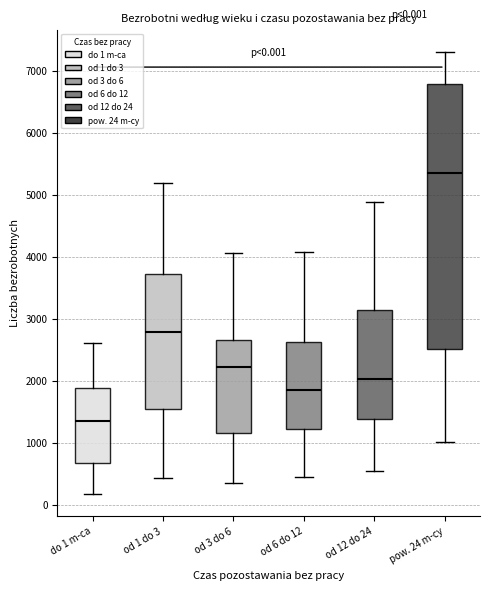

Comparing the boxes themselves (not the whiskers), which one is the tallest?

pow. 24 m-cy